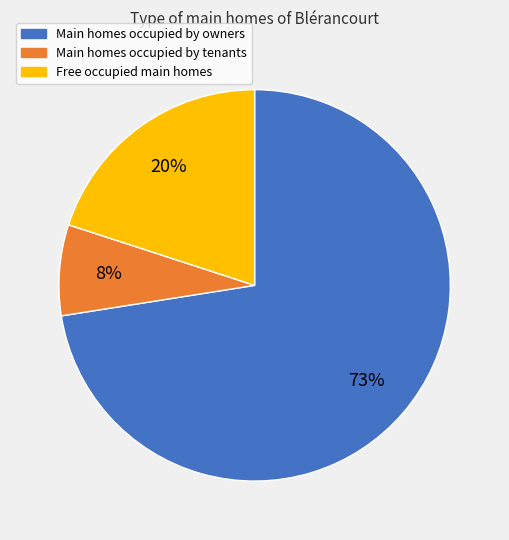

To the nearest percent, what is the average slice percentage?

33%